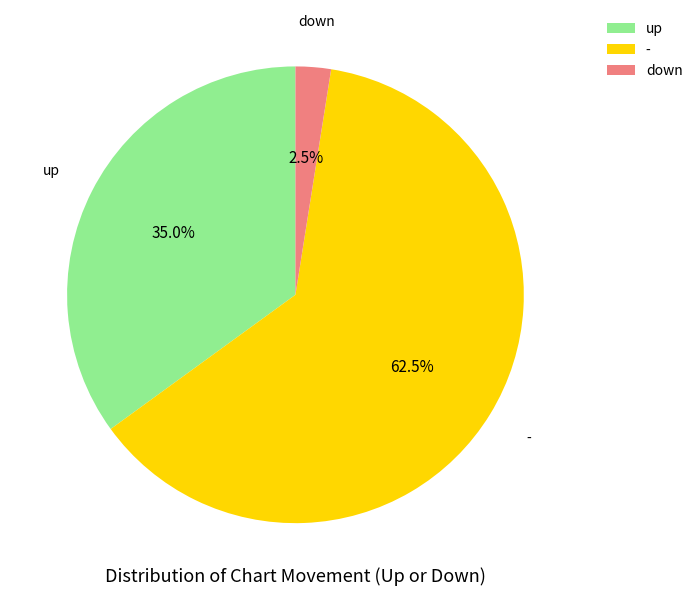

What is the ratio of the value at - to the value at down?

25.0